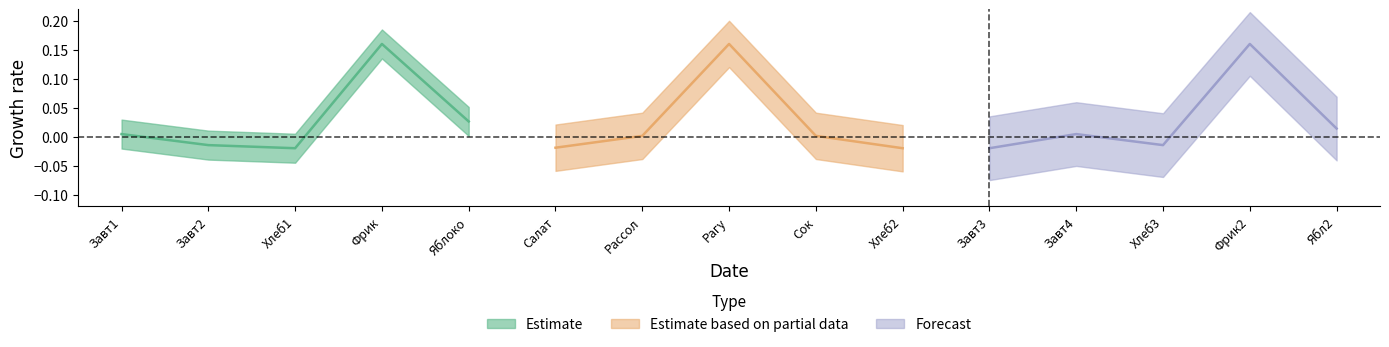

Rank the series by their average value, from lowest to highest.

Estimate based on partial data, Forecast, Estimate